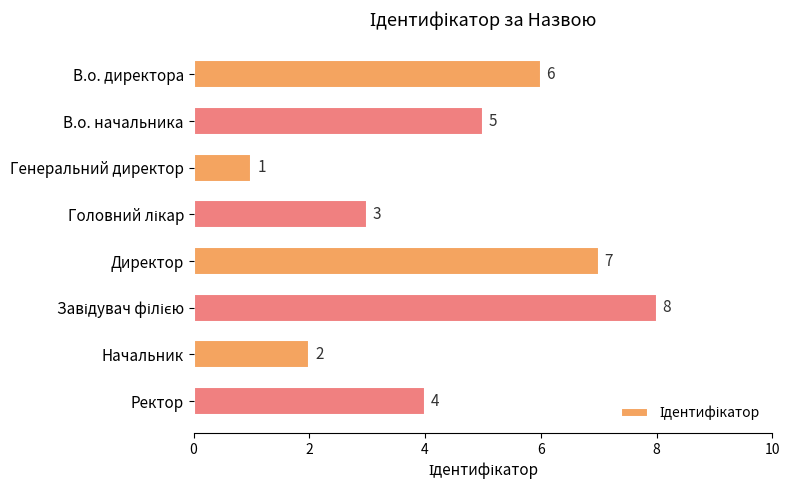

How many values are between 3 and 7?

5